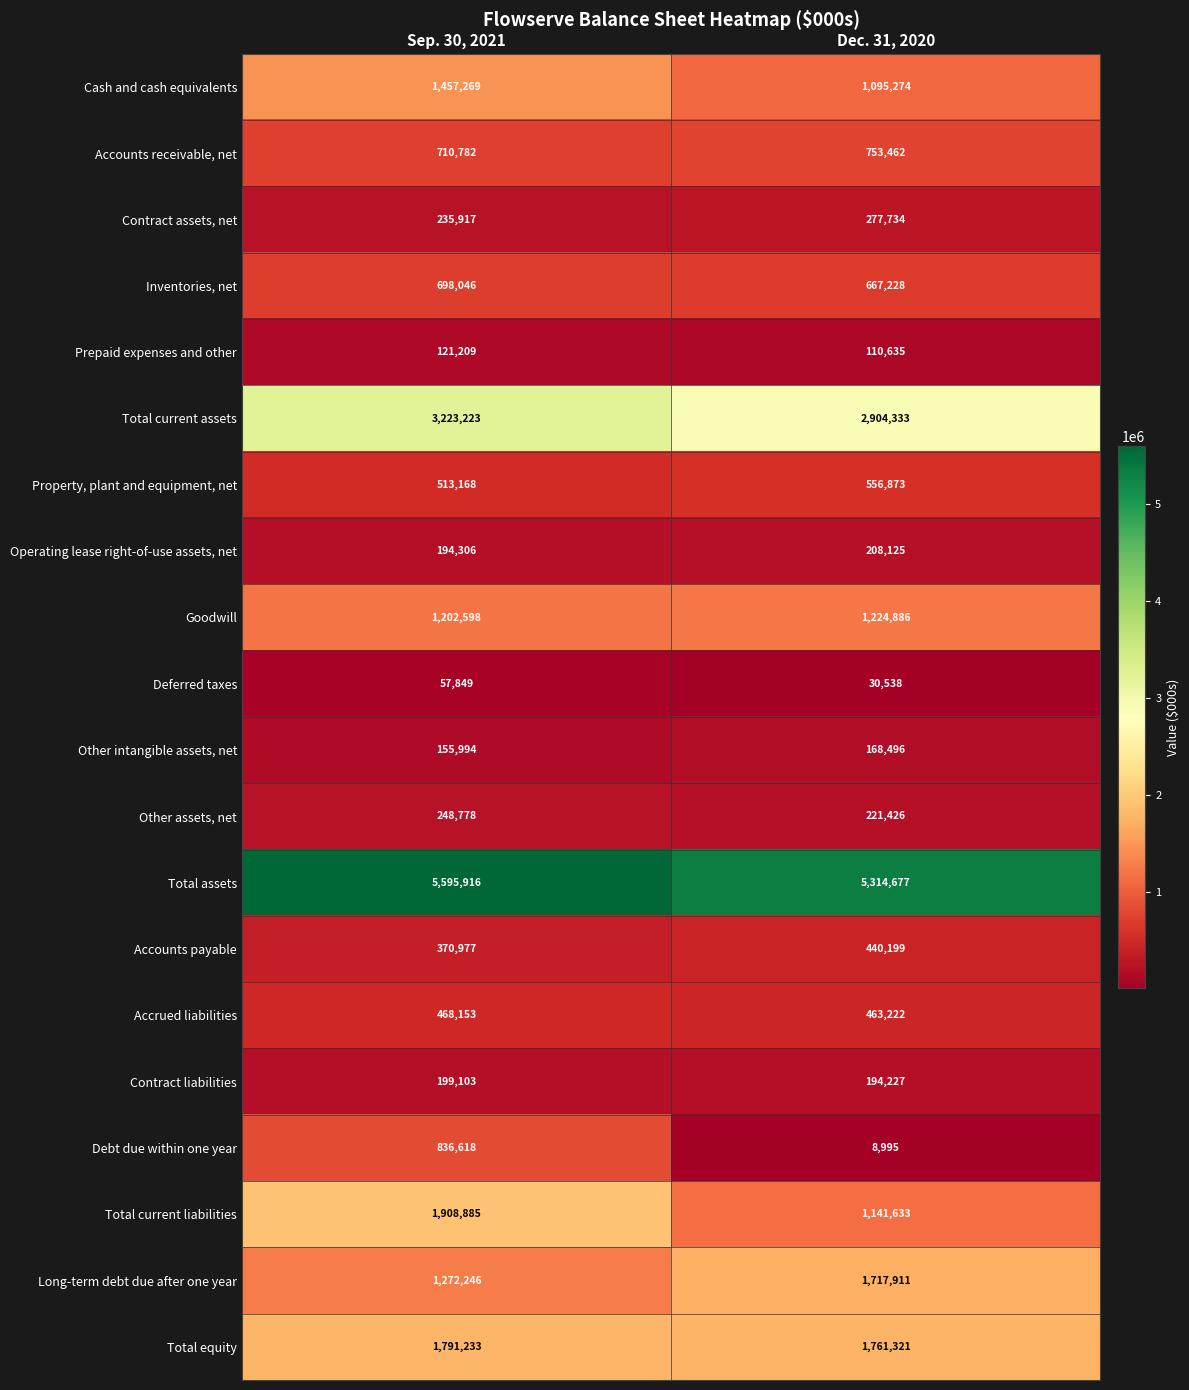

What is the total value across all series at Dec. 31, 2020?

19261195